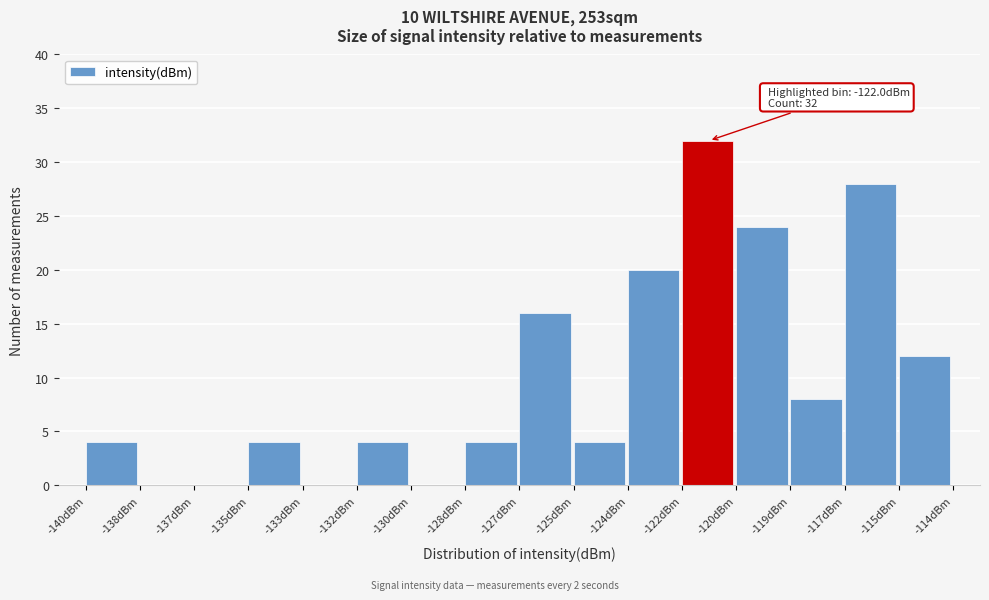

Reading left to right, transcribe all the data shown in this chart.

-140dBm=4	-138dBm=0	-137dBm=0	-135dBm=4	-133dBm=0	-132dBm=4	-130dBm=0	-128dBm=4	-127dBm=16	-125dBm=4	-124dBm=20	-122dBm=32	-120dBm=24	-119dBm=8	-117dBm=28	-115dBm=12